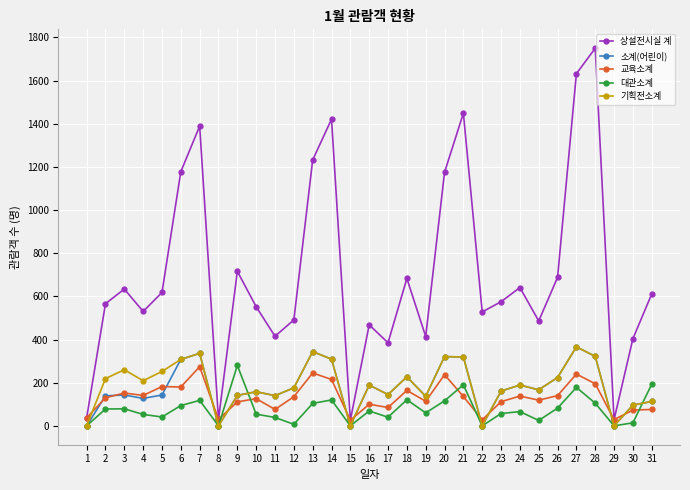

At how many categories does at least one series exceed 439?

23